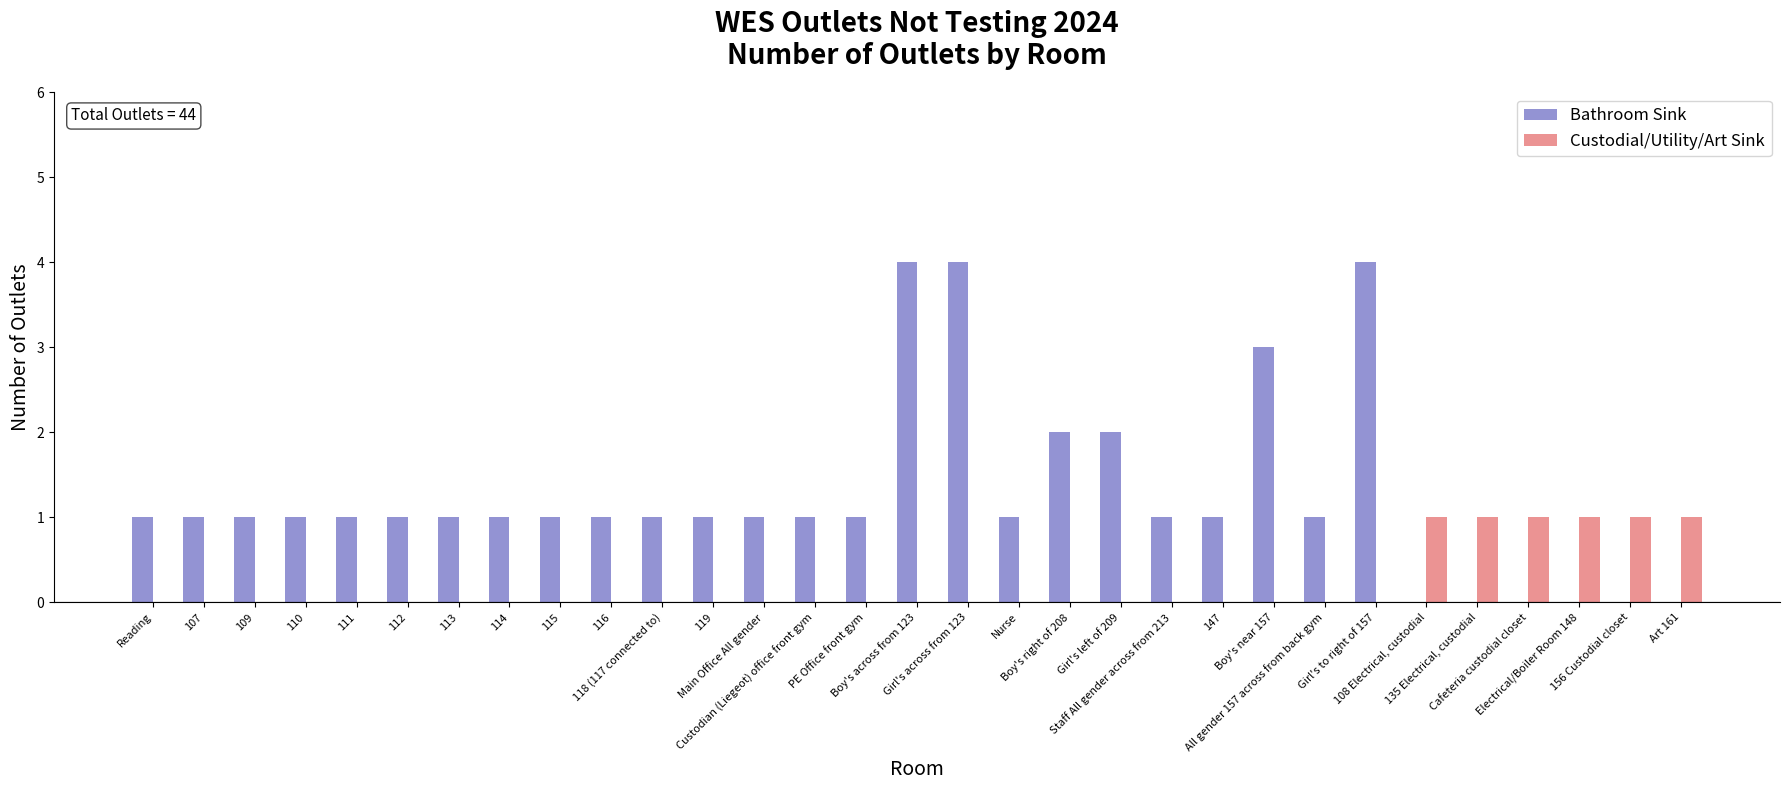

Which series has the largest total across all categories?

Bathroom Sink